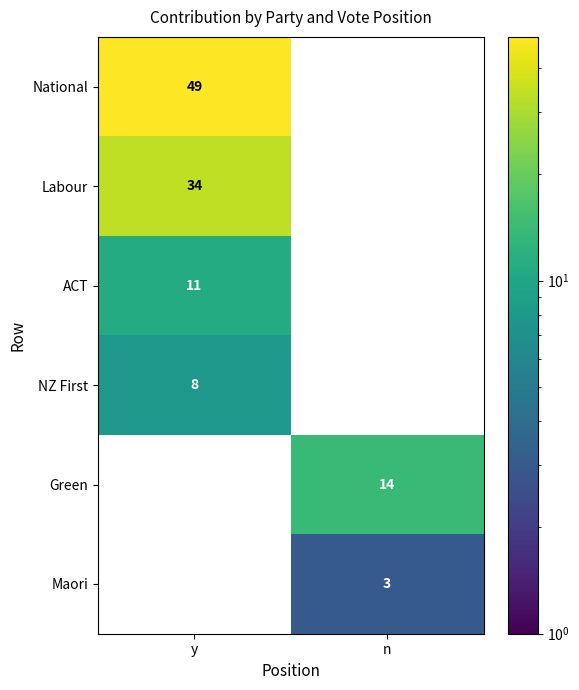

What is the difference between the NZ First values at n and y?

8